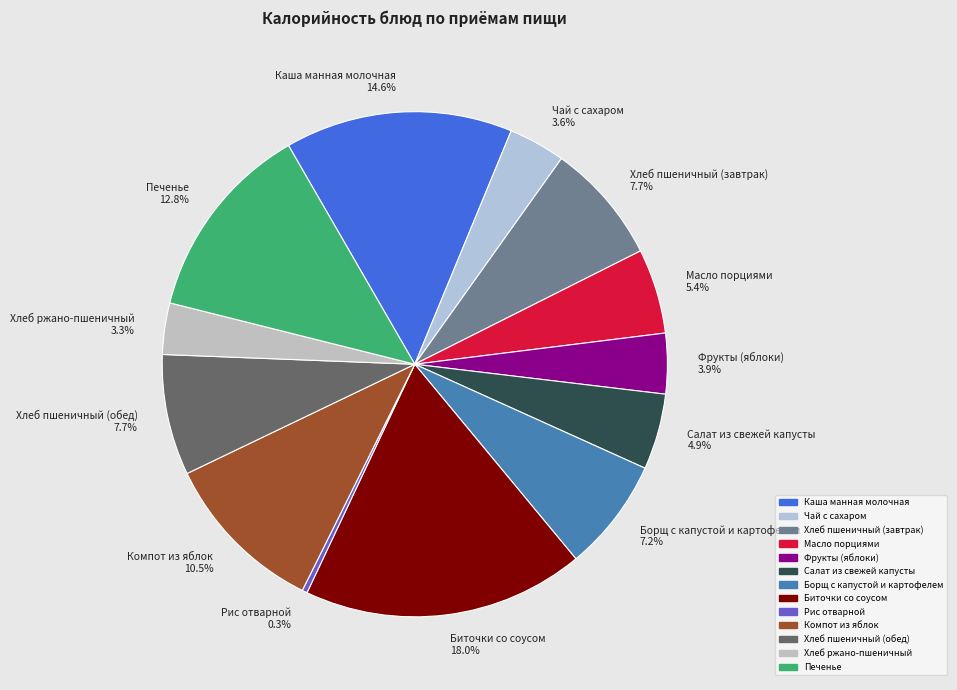

The Масло порциями slice represents 5% of the pie. True or false?

True